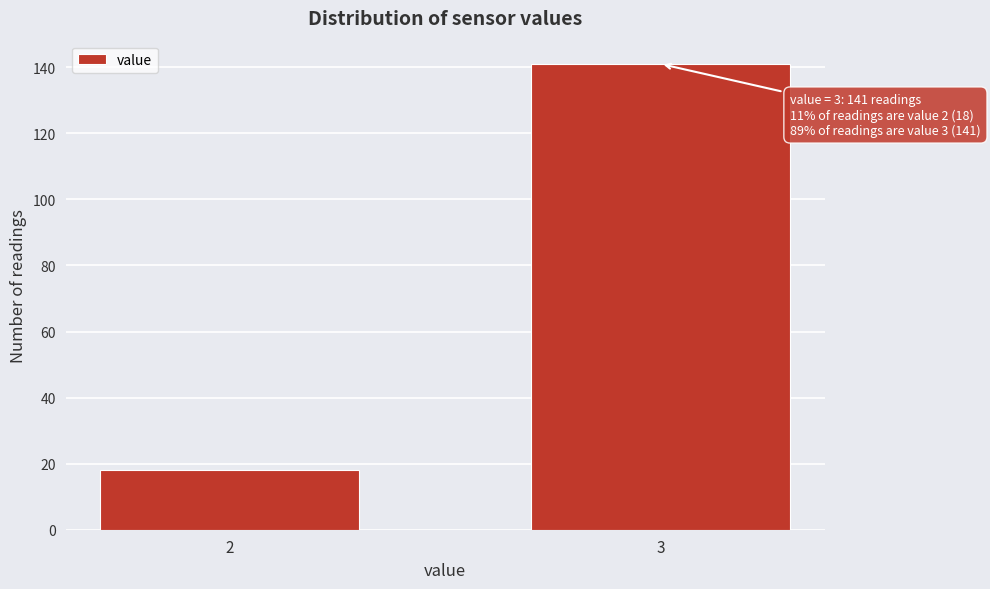

Reading left to right, transcribe all the data shown in this chart.

18	141